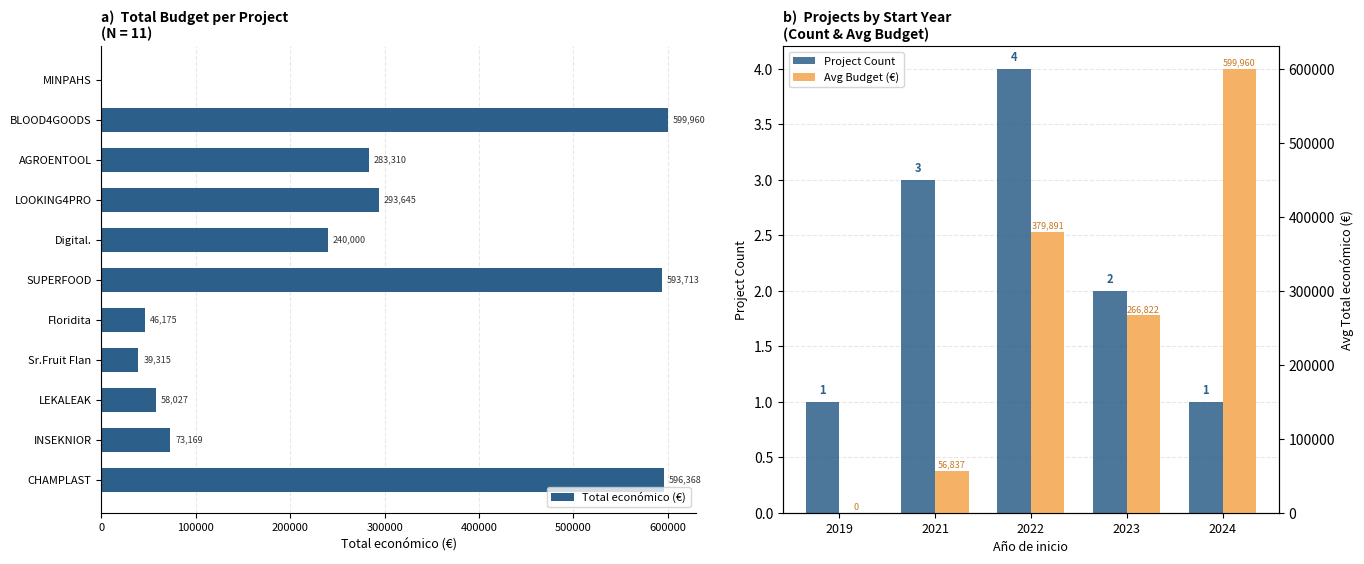

Read the Total económico (€) value at AGROENTOOL.

283310